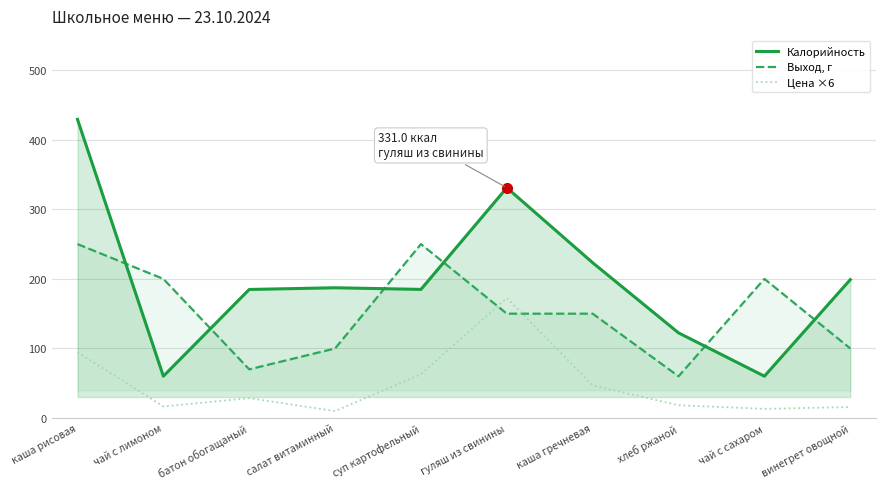

What position from the right is чай с лимоном?

9